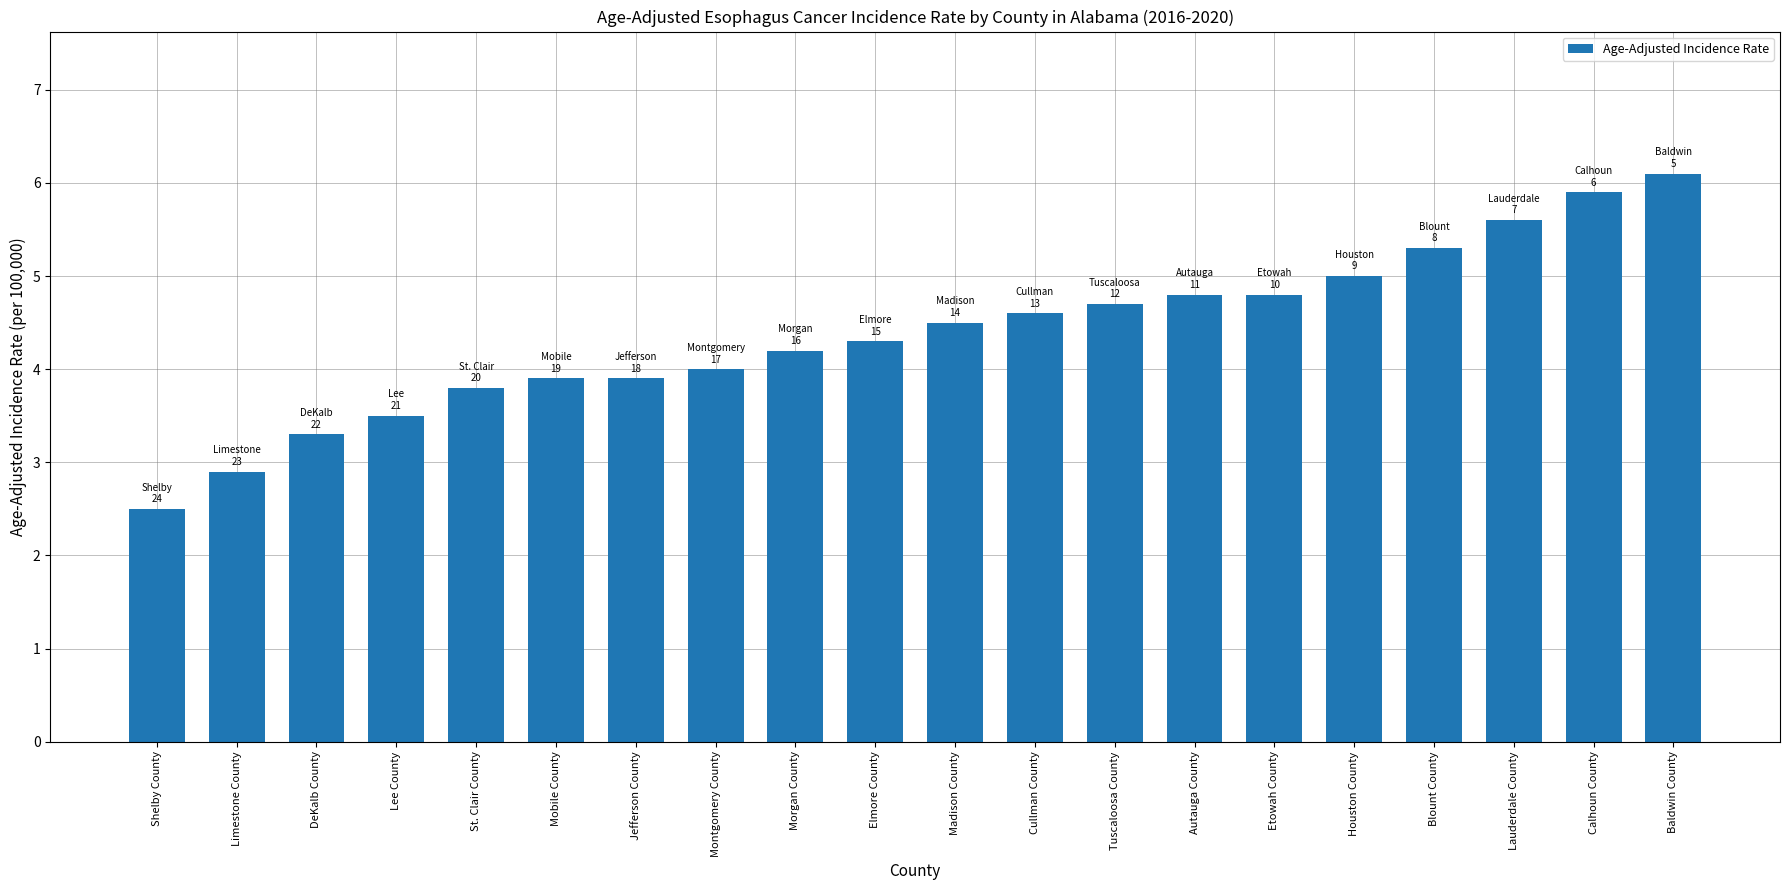

Reading left to right, list all the values displayed in this chart.

Shelby County=2.5	Limestone County=2.9	DeKalb County=3.3	Lee County=3.5	St. Clair County=3.8	Mobile County=3.9	Jefferson County=3.9	Montgomery County=4.0	Morgan County=4.2	Elmore County=4.3	Madison County=4.5	Cullman County=4.6	Tuscaloosa County=4.7	Autauga County=4.8	Etowah County=4.8	Houston County=5.0	Blount County=5.3	Lauderdale County=5.6	Calhoun County=5.9	Baldwin County=6.1